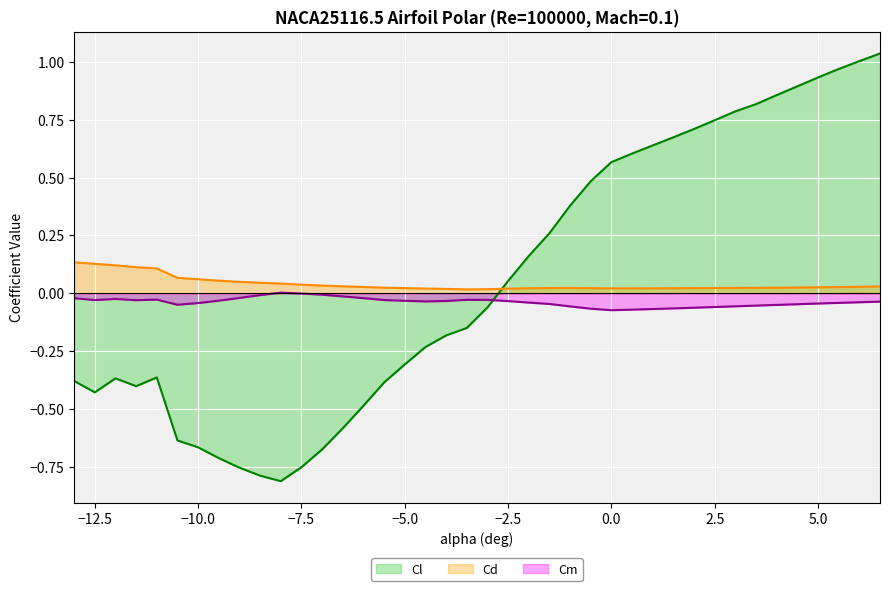

Is it true that Cd line equals 0.0 at −2.5?

False